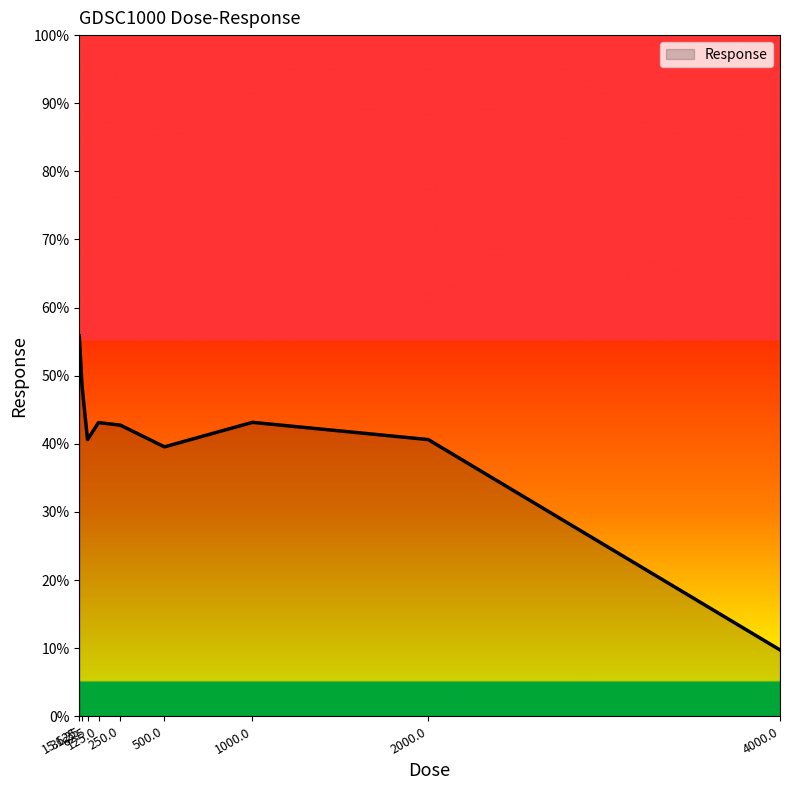

What position from the left is 1000.0?

7